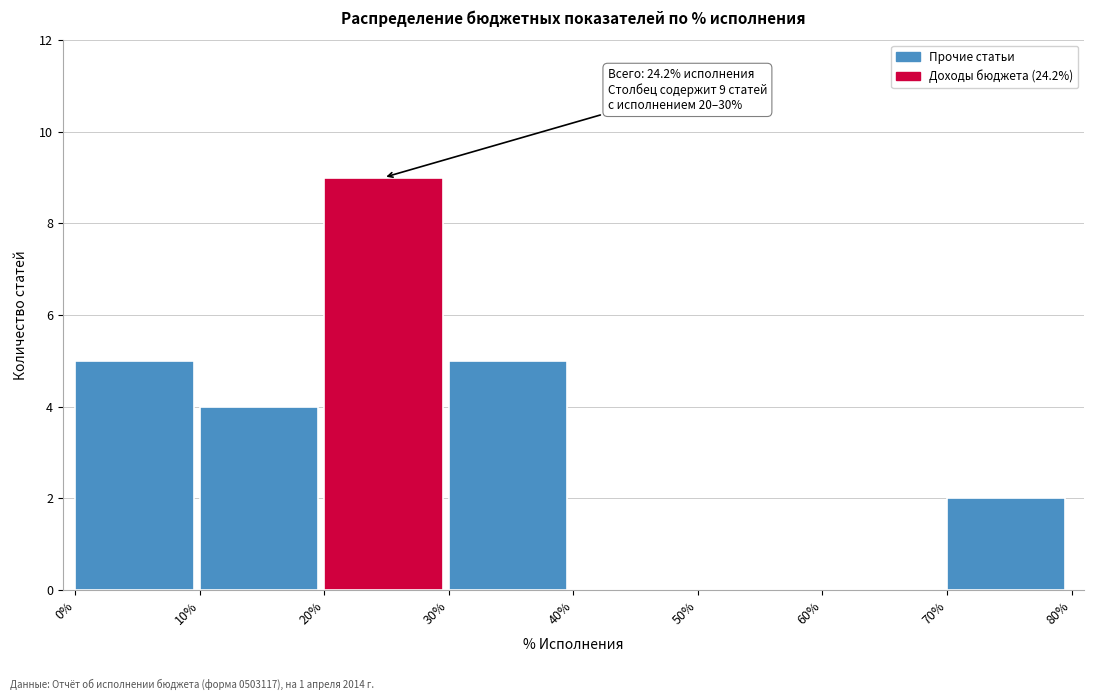

Over which range of the x-axis is the bar tallest?

20% to 30%